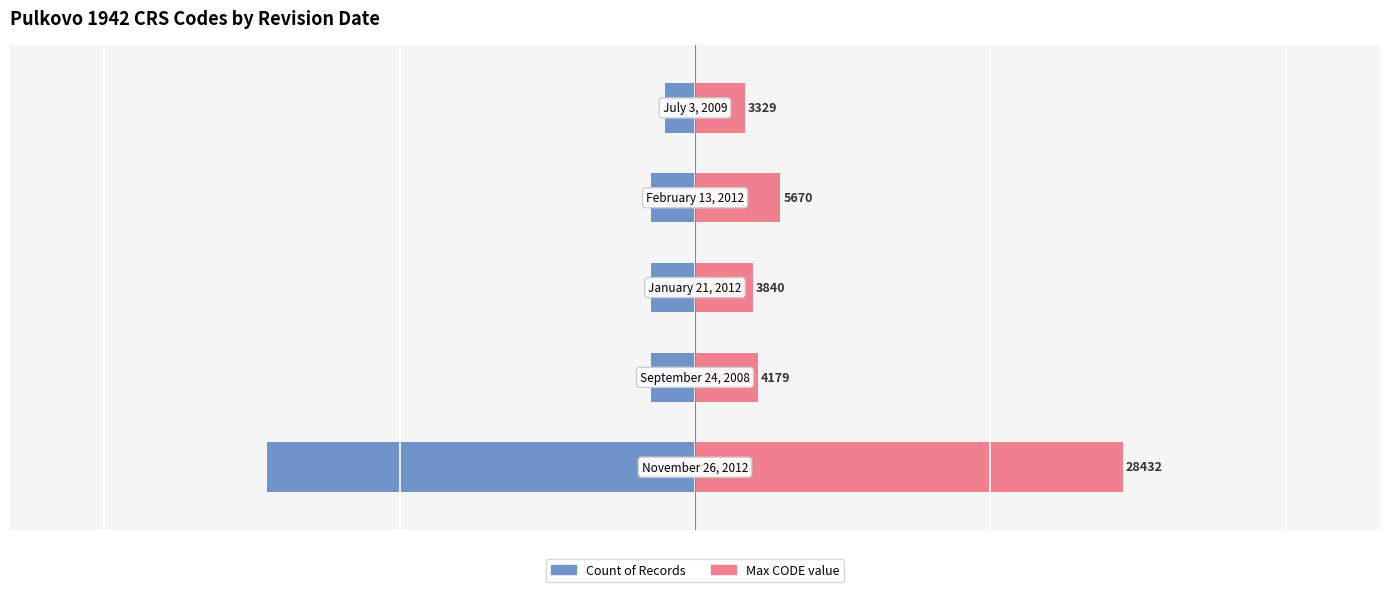

How many data points in Max CODE value are less than 4?

2